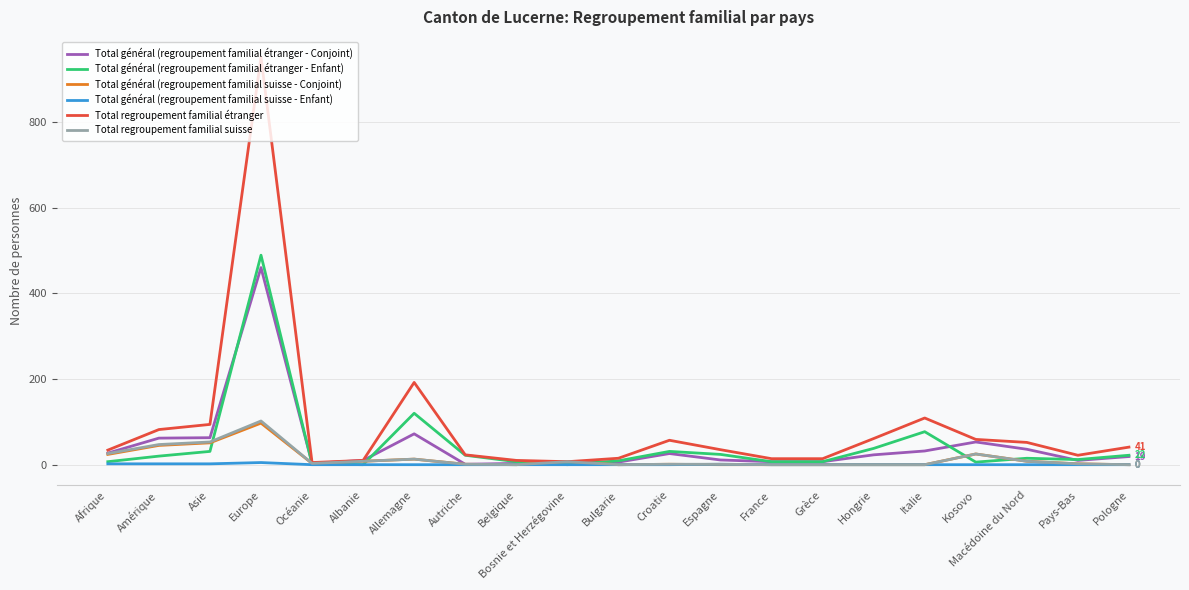

Is the value of Total général (regroupement familial étranger - Conjoint) at Europe greater than the value of Total regroupement familial suisse at Allemagne?

Yes